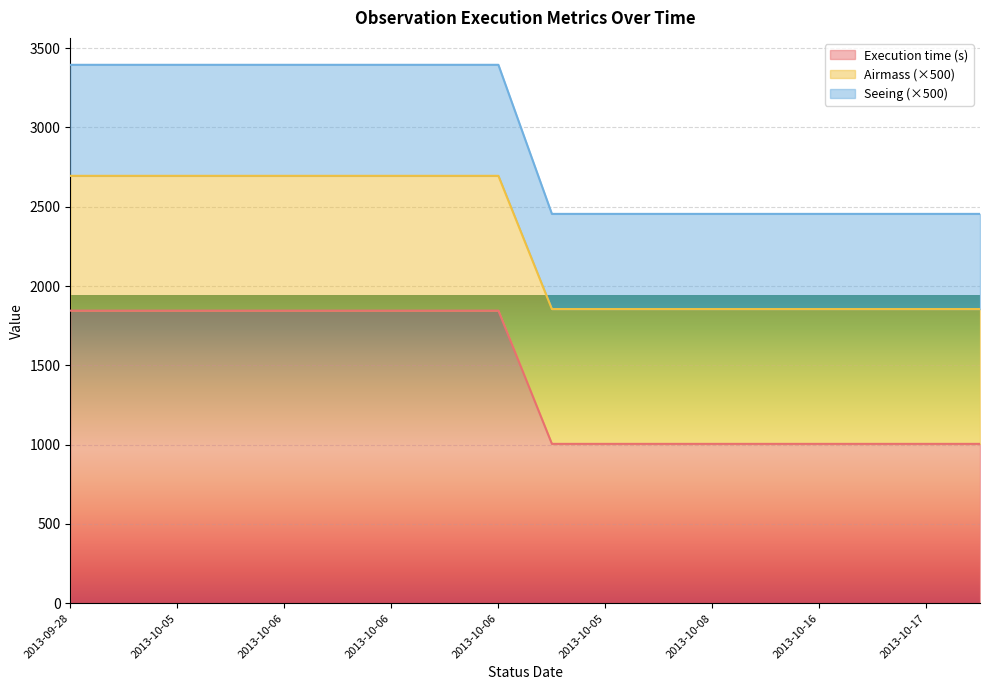

The Execution time (s) series shows 1005 at 2013-10-16. True or false?

True